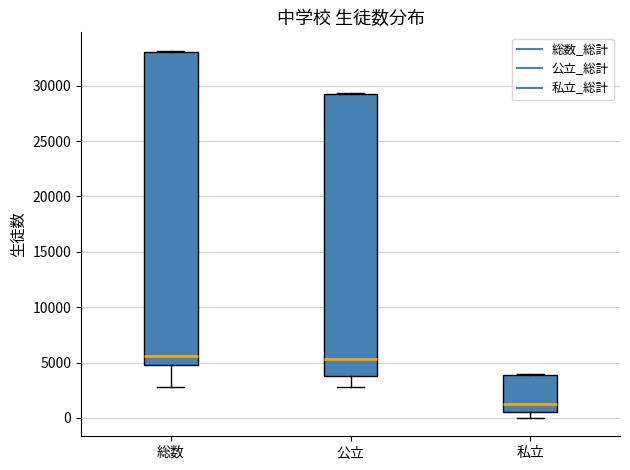

Comparing the boxes themselves (not the whiskers), which one is the tallest?

総数